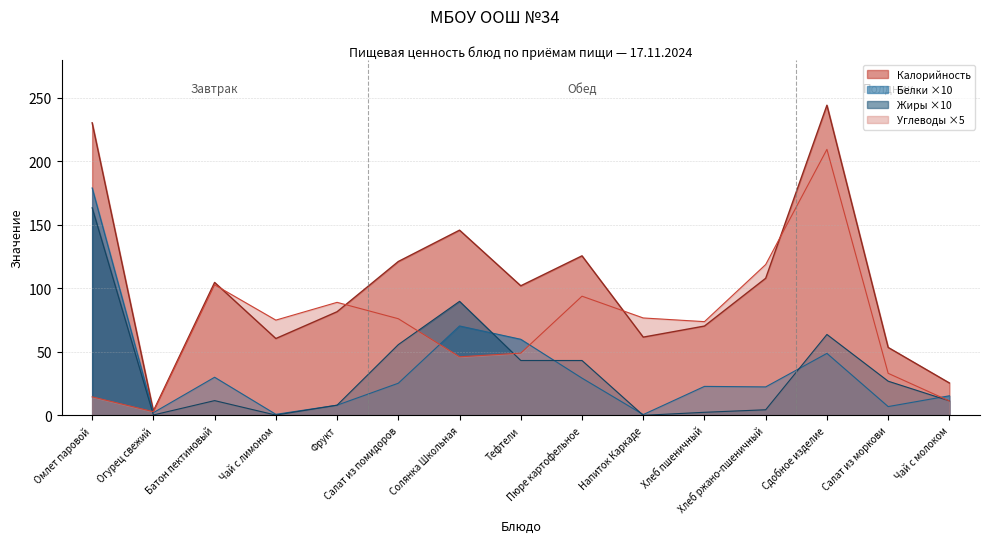

Reading right to left, extract all data points from this chart.

Калорийность: Чай с молоком=25.5	Салат из моркови=53.5	Сдобное изделие=244.3	Хлеб ржано-пшеничный=108.0	Хлеб пшеничный=70.3	Напиток Каркаде=61.6	Пюре картофельное=125.6	Тефтели=102.0	Солянка Школьная=145.9	Салат из помидоров=121.2	Фрукт=81.6	Чай с лимоном=60.5	Батон пектиновый=104.7	Огурец свежий=3.4	Омлет паровой=230.4
Белки: Чай с молоком=15.4	Салат из моркови=6.9	Сдобное изделие=48.8	Хлеб ржано-пшеничный=22.4	Хлеб пшеничный=22.8	Напиток Каркаде=0.6	Пюре картофельное=29.3	Тефтели=59.9	Солянка Школьная=70.4	Салат из помидоров=25.3	Фрукт=8.0	Чай с лимоном=0.8	Батон пектиновый=30.0	Огурец свежий=2.1	Омлет паровой=179.1
Жиры: Чай с молоком=11.4	Салат из моркови=26.9	Сдобное изделие=63.7	Хлеб ржано-пшеничный=4.4	Хлеб пшеничный=2.4	Напиток Каркаде=0.0	Пюре картофельное=43.2	Тефтели=43.2	Солянка Школьная=89.8	Салат из помидоров=55.7	Фрукт=8.0	Чай с лимоном=0.2	Батон пектиновый=11.6	Огурец свежий=0.3	Омлет паровой=163.5
Углеводы: Чай с молоком=11.3	Салат из моркови=33.1	Сдобное изделие=209.5	Хлеб ржано-пшеничный=118.8	Хлеб пшеничный=73.8	Напиток Каркаде=76.7	Пюре картофельное=93.8	Тефтели=49.0	Солянка Школьная=46.1	Салат из помидоров=76.1	Фрукт=89.0	Чай с лимоном=75.0	Батон пектиновый=102.8	Огурец свежий=2.8	Омлет паровой=14.6